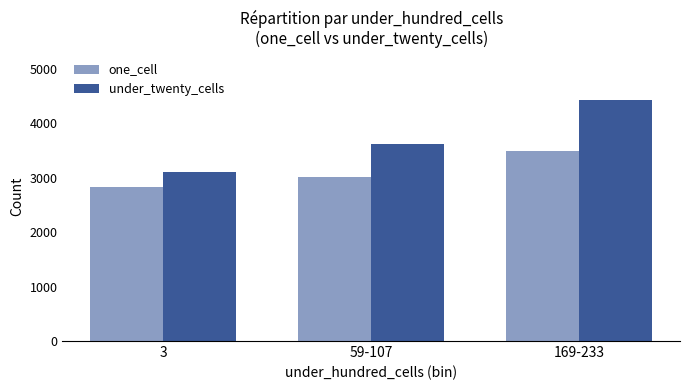

How many values in the one_cell series are below 3012?

1